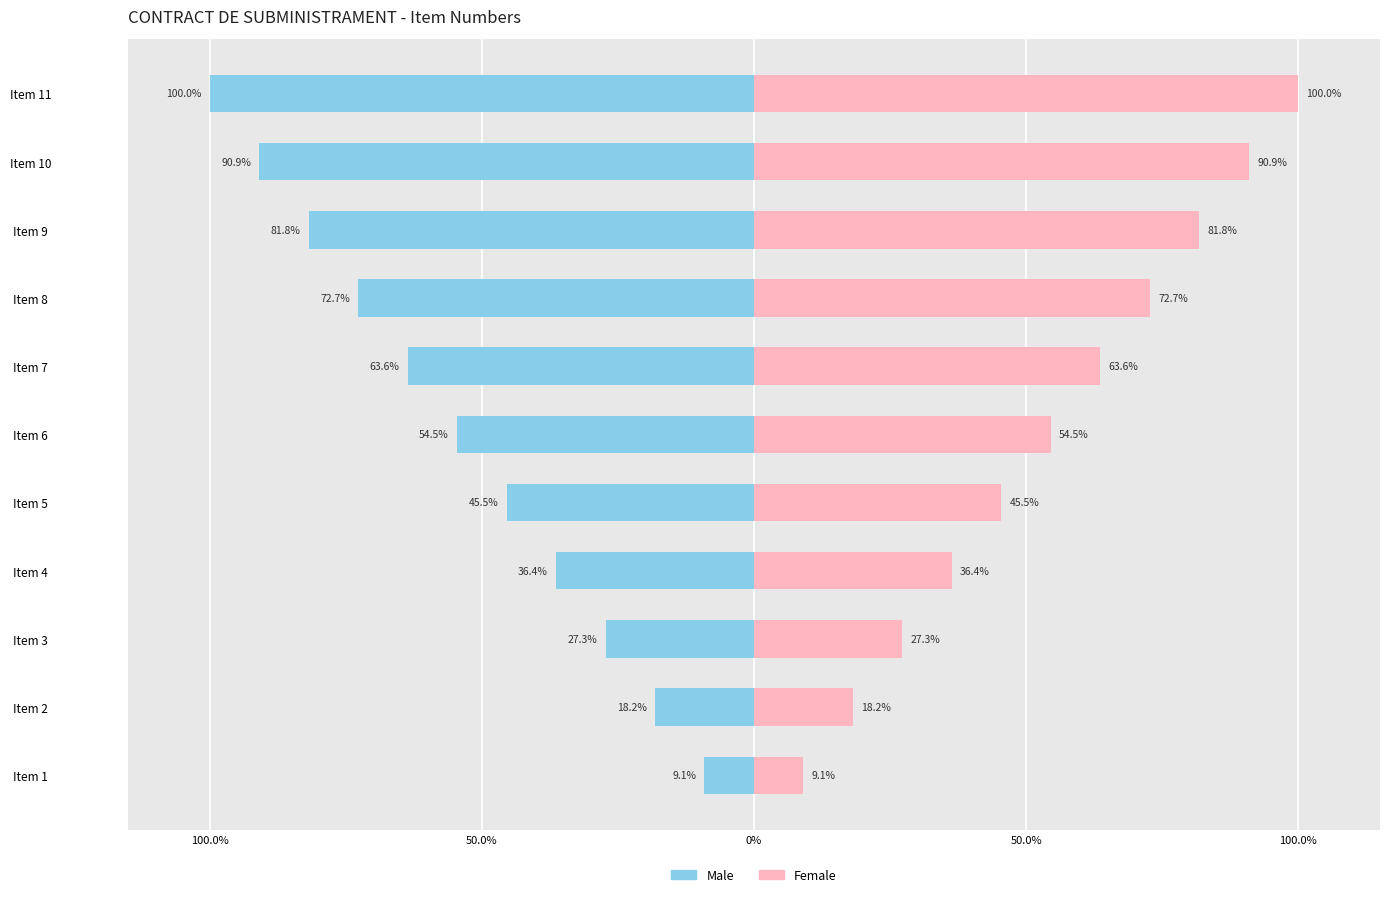

Does the chart contain stacked bars?

No